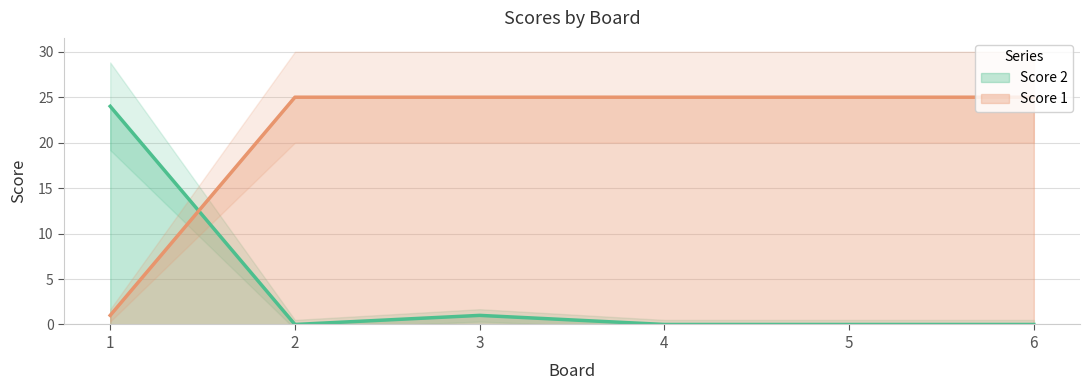

What is the approximate value of Score 2 at 1, to the nearest 5?

25